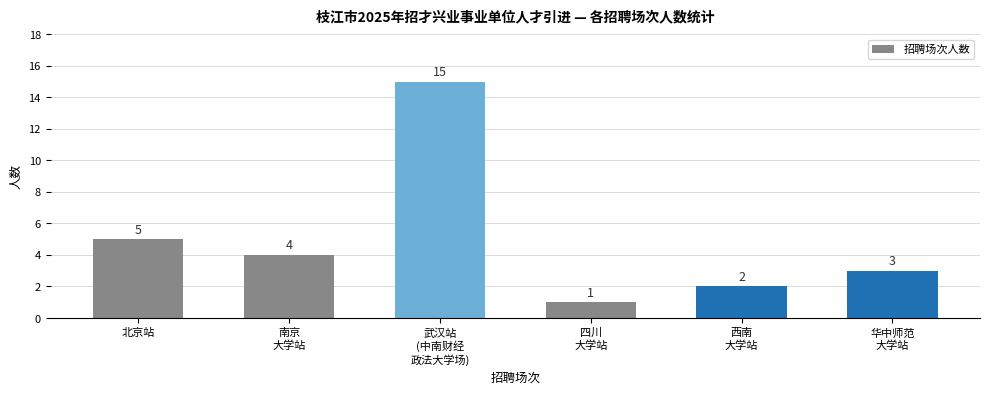

Reading right to left, list all the values displayed in this chart.

3	2	1	15	4	5